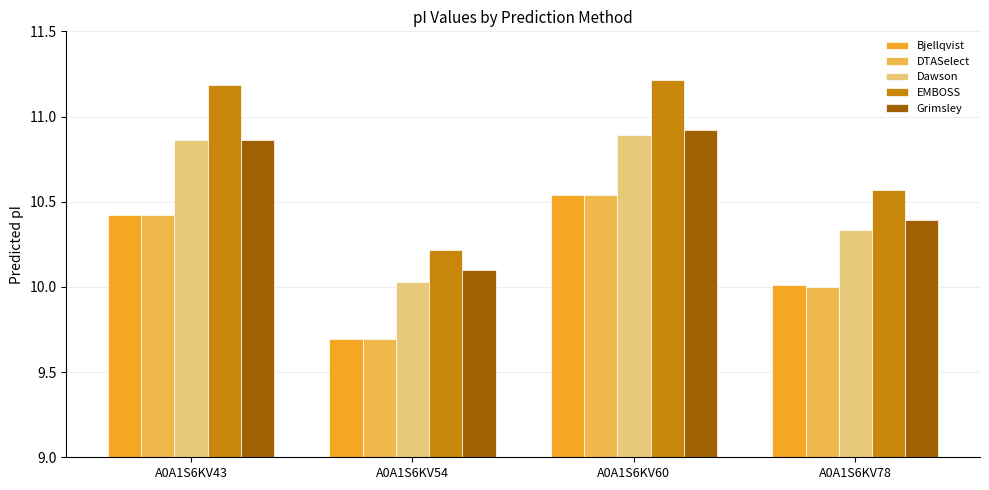

How many bars are there in each group?

5